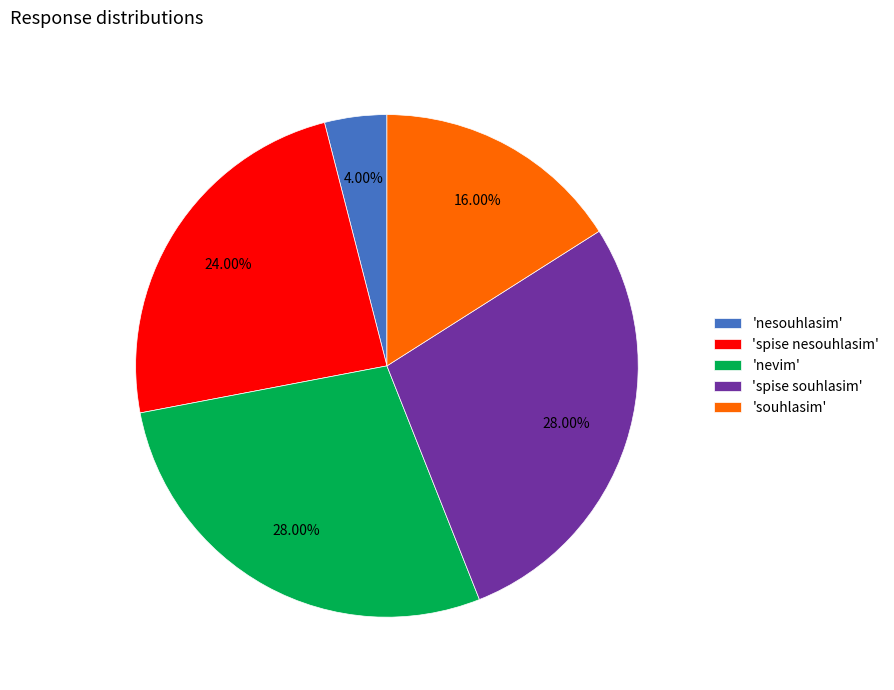

Which slice is the smallest?

'nesouhlasim'